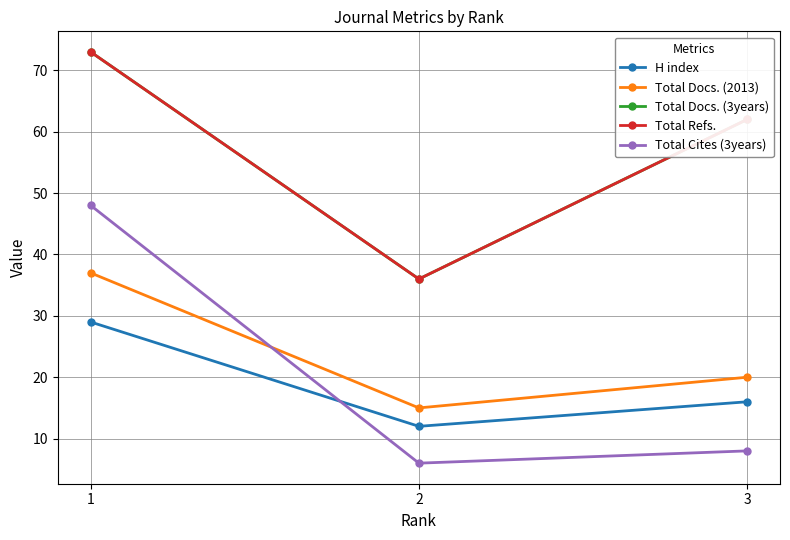

How many lines are shown in the chart?

5